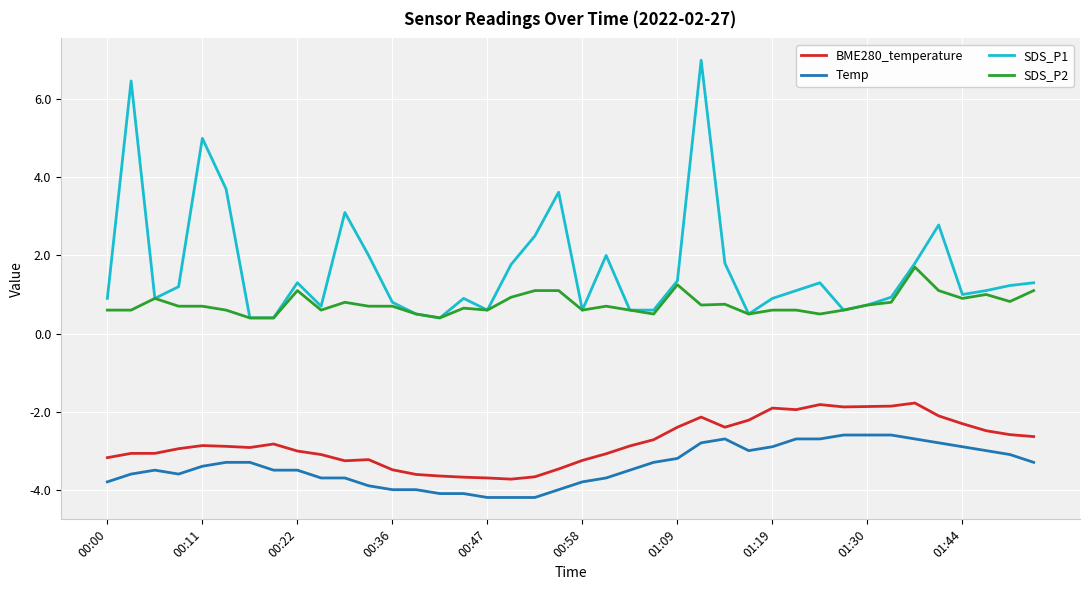

What is the minimum value for SDS_P2?

0.4